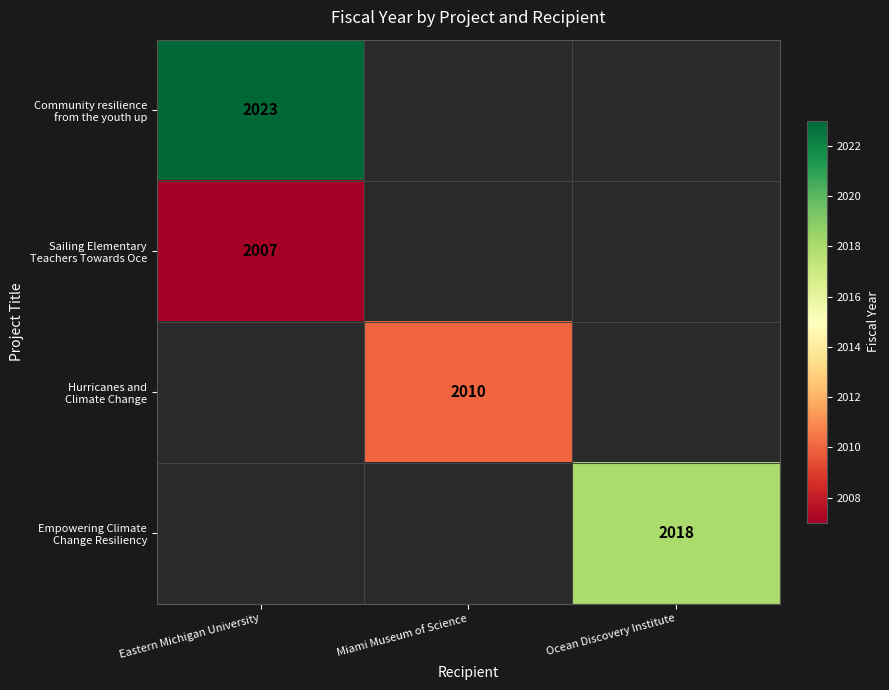

Is the value of Hurricanes and Climate Change at Eastern Michigan University greater than the value of Sailing Elementary Teachers Towards Oce at Ocean Discovery Institute?

No